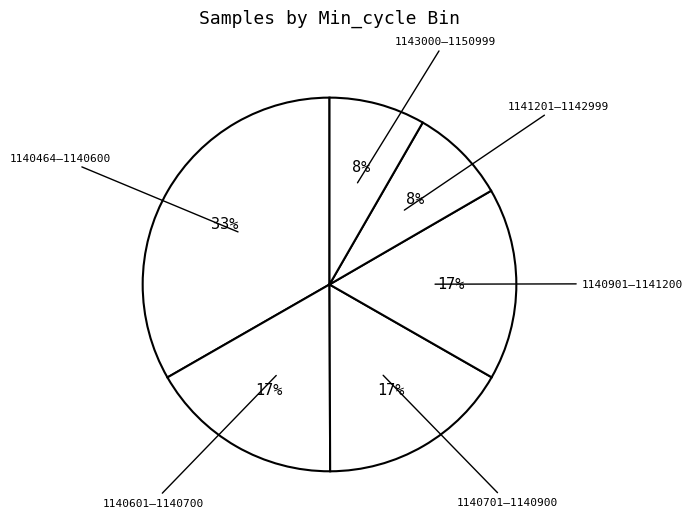

How many slices are in this pie chart?

6